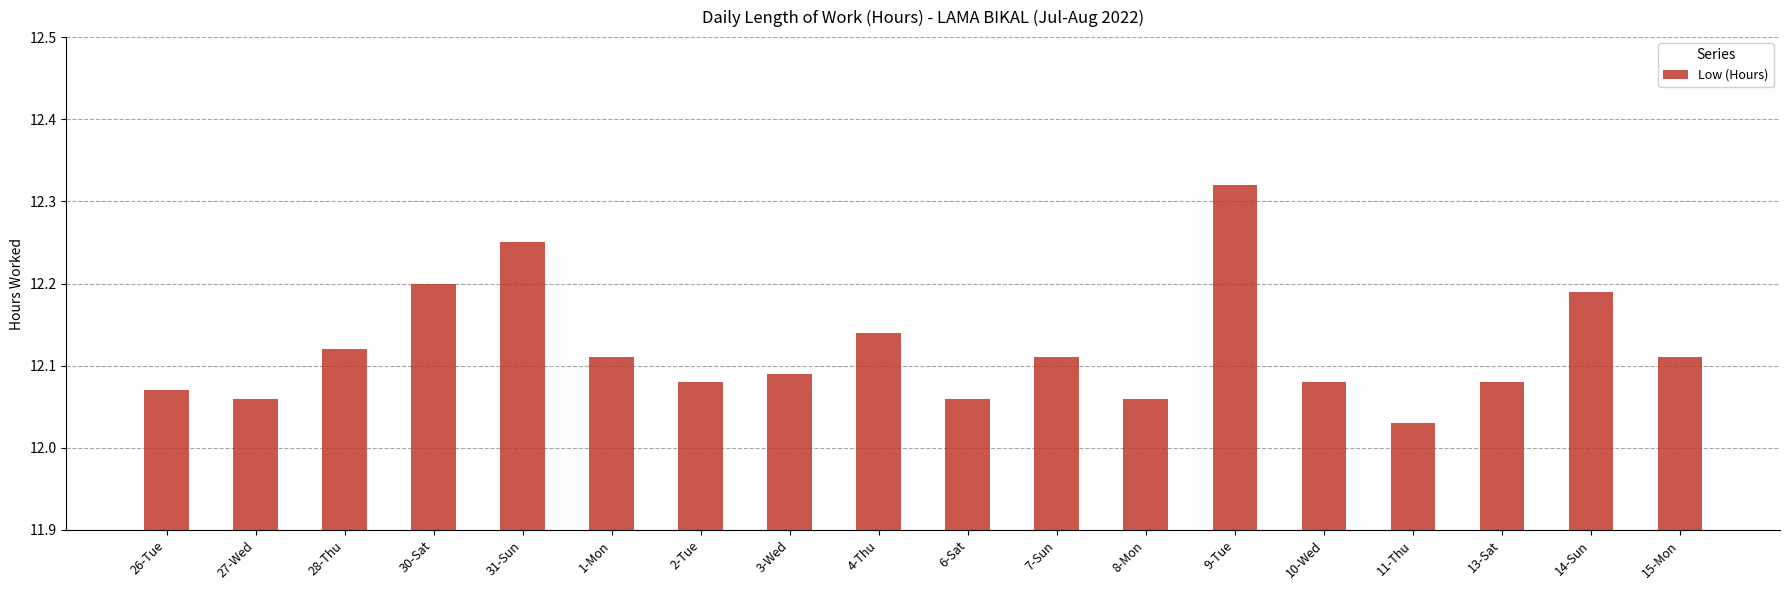

What is the sum of the values at 26-Tue and 9-Tue?

24.4